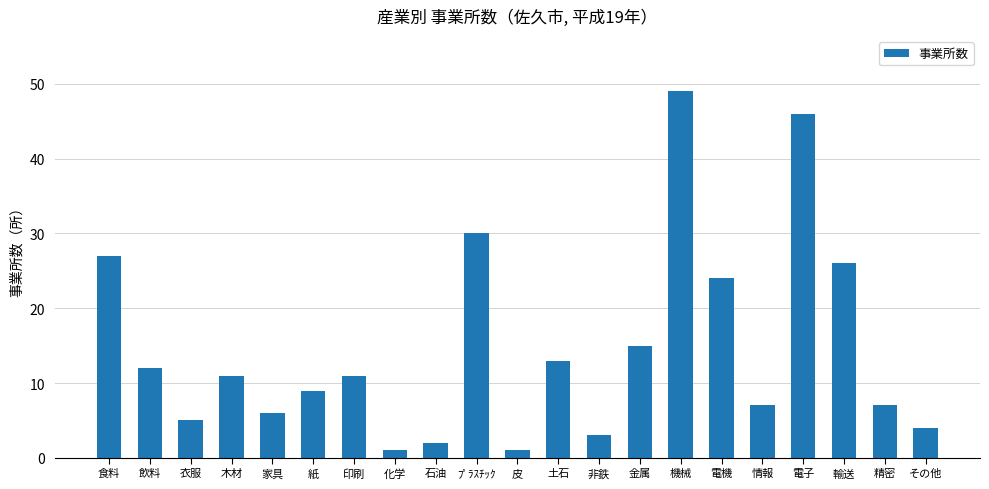

Does the chart contain any negative values?

No